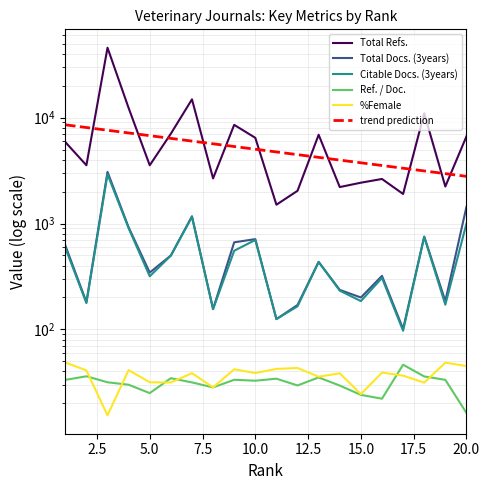

True or false: %Female has a value of 31.5 at 12.5.

True